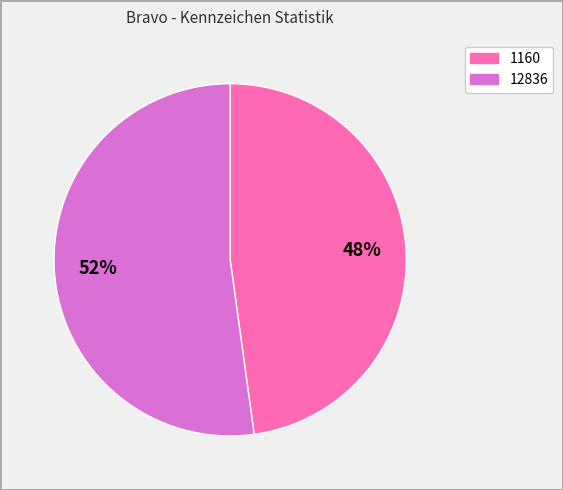

Which category accounts for the majority?

12836